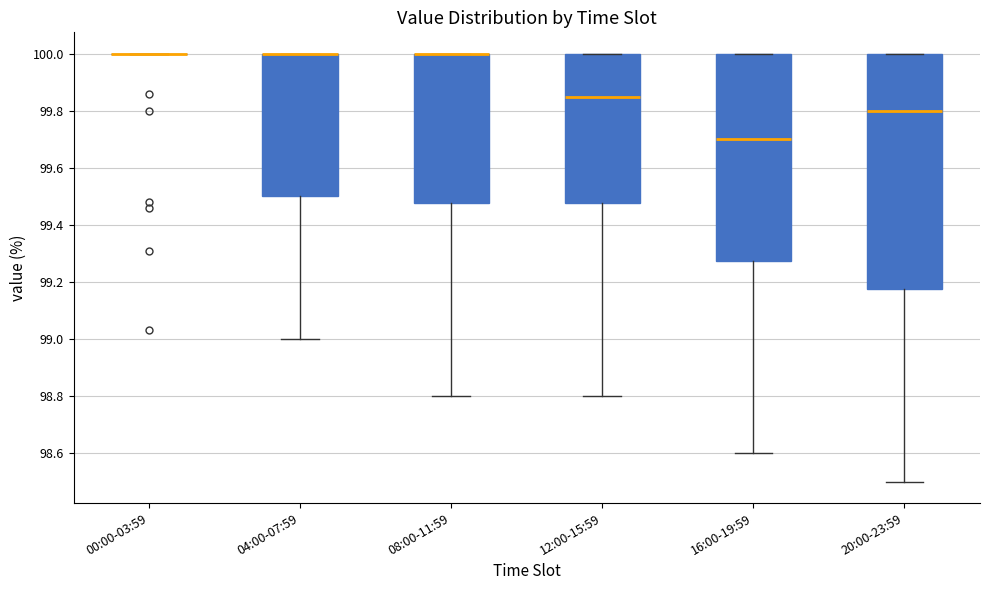

Reading left to right, read every box against the y-axis: the position of its median line, the range the box covers, and the ends of its whiskers. The values are not printed on the chart, so give them approximately, as read against the axis.

00:00-03:59: box collapsed to a line at 100.00, whiskers 100.00 to 100.00
04:00-07:59: median 100.00 (drawn on the box's upper edge), box 99.50 to 100.00, whiskers 99.00 to 100.00
08:00-11:59: median 100.00 (drawn on the box's upper edge), box 99.48 to 100.00, whiskers 98.80 to 100.00
12:00-15:59: median 99.86, box 99.48 to 100.00, whiskers 98.80 to 100.00
16:00-19:59: median 99.70, box 99.28 to 100.00, whiskers 98.60 to 100.00
20:00-23:59: median 99.80, box 99.18 to 100.00, whiskers 98.50 to 100.00